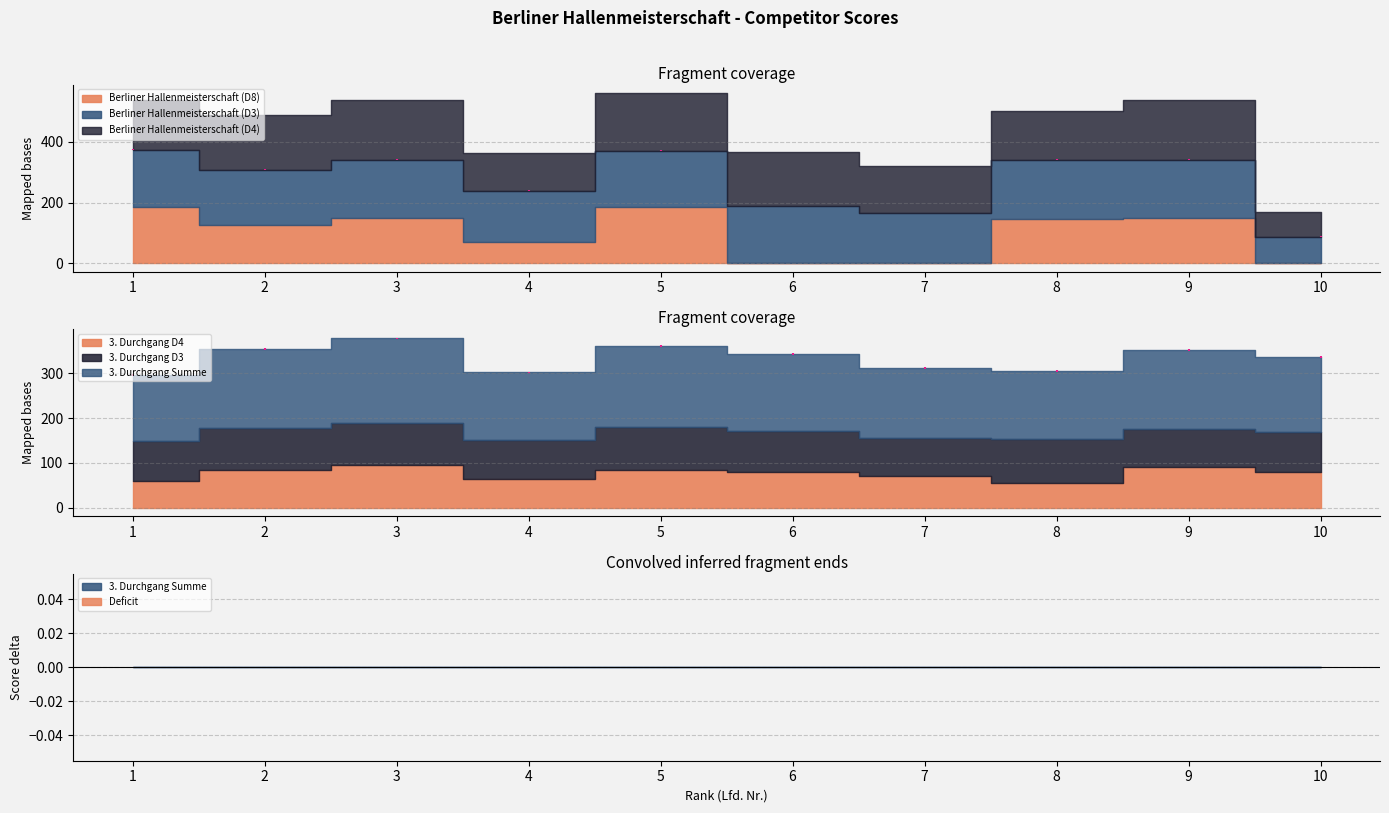

At which label does 3. Durchgang D4 first exceed 80?

2